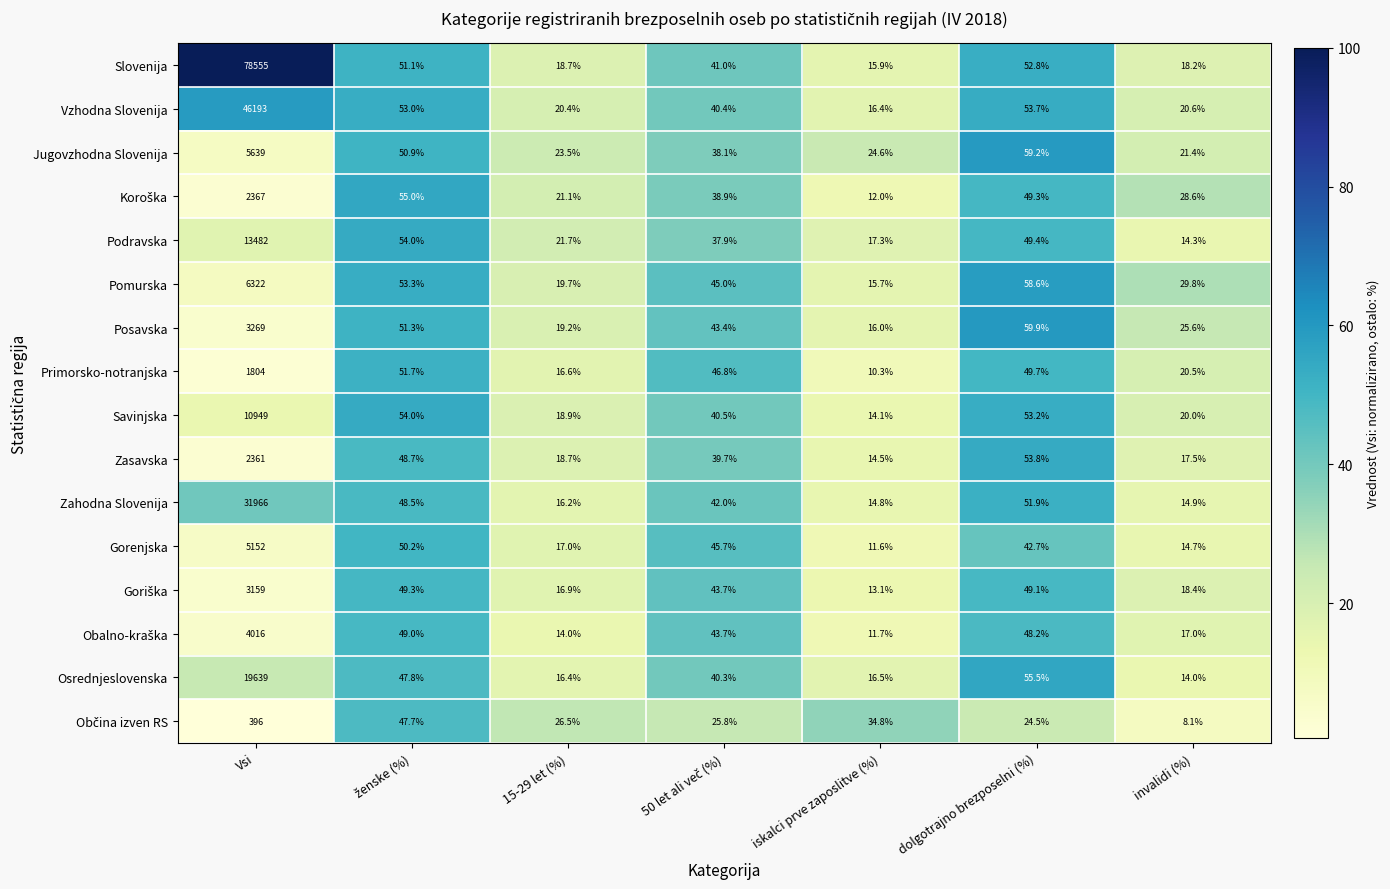

What is the average value of the Osrednjeslovenska series?

2832.8